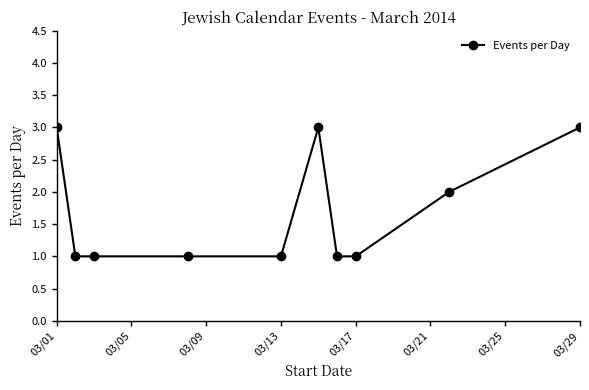

Reading left to right, transcribe all the data shown in this chart.

3	1	1	1	1	3	1	1	2	3